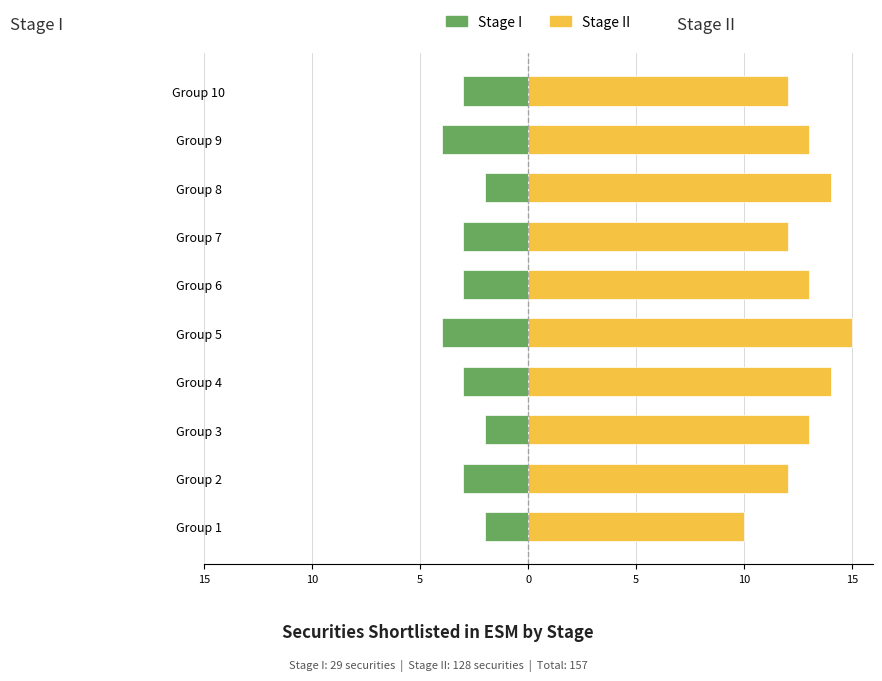

Reading right to left, what are all the values shown in this chart?

Stage I: -3	-4	-2	-3	-3	-4	-3	-2	-3	-2
Stage II: 12	13	14	12	13	15	14	13	12	10